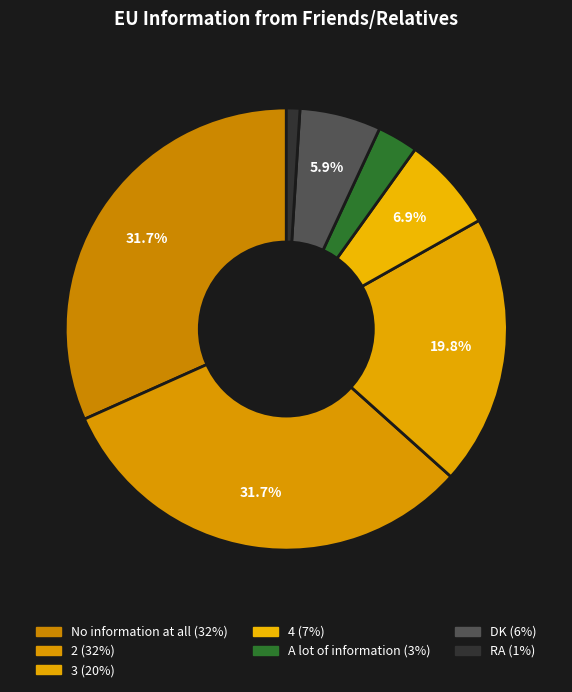

To the nearest percent, what portion does 3 represent?

20%